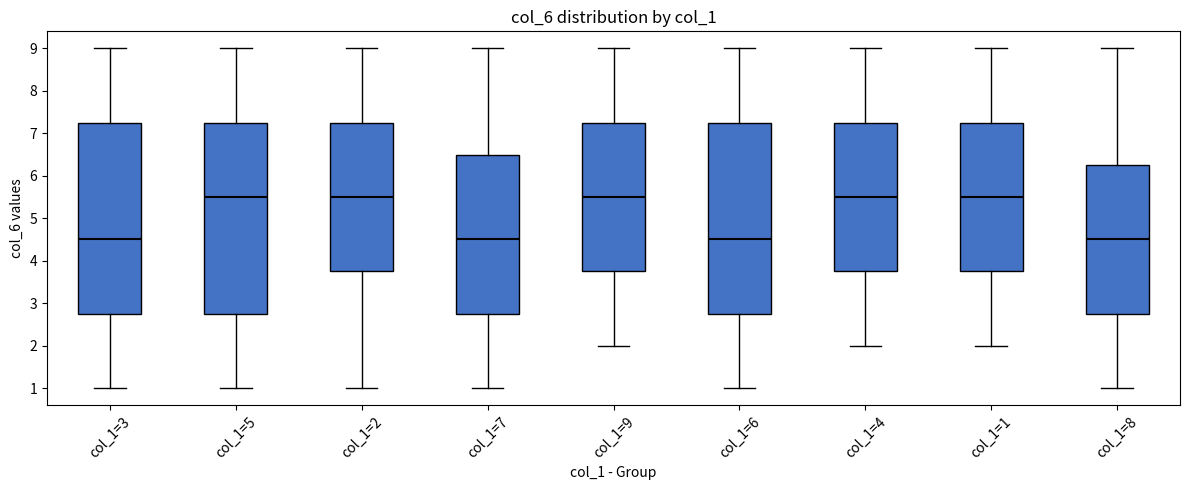

Where does the lower whisker of the box for col_1=5 end on the y-axis? The values are not printed on the chart, so give them approximately, as read against the axis.

1.0